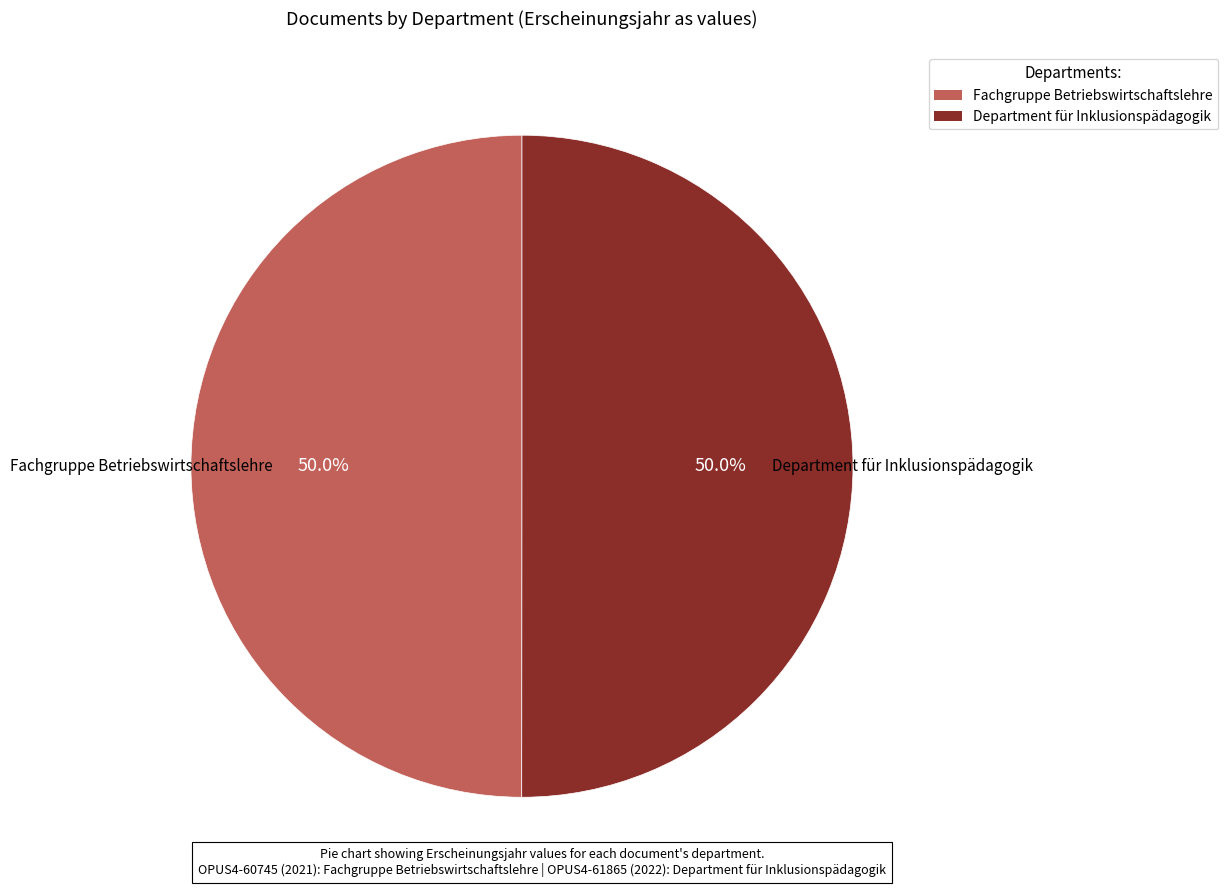

What is the ratio of the value at Department für Inklusionspädagogik to the value at Fachgruppe Betriebswirtschaftslehre?

1.0